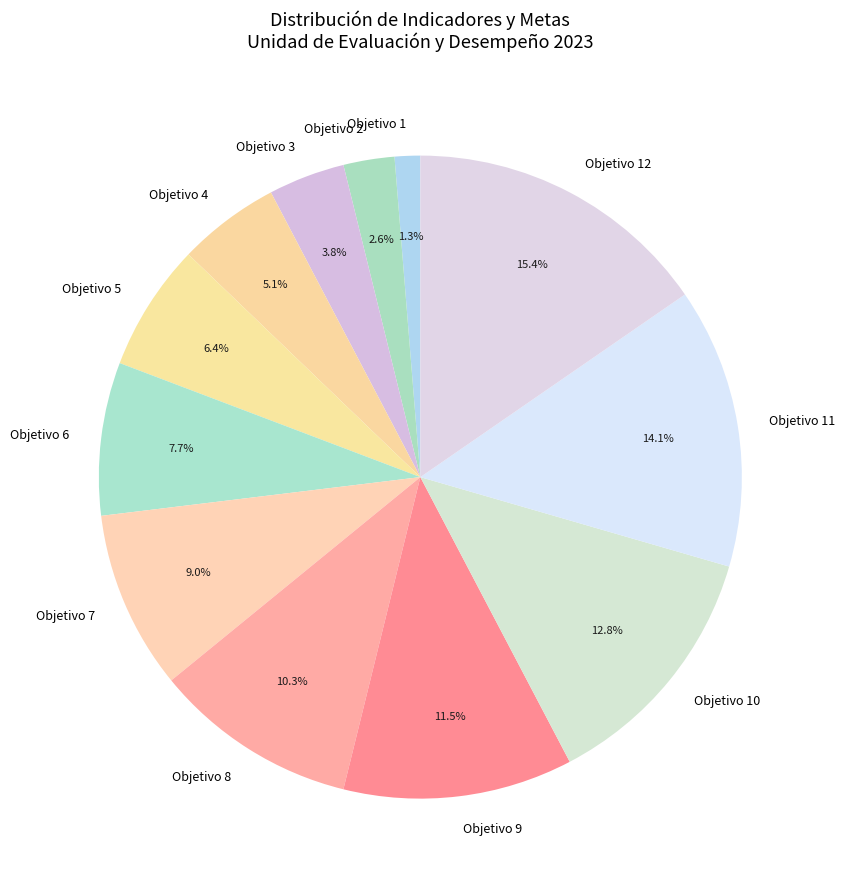

How many slices are in this pie chart?

12